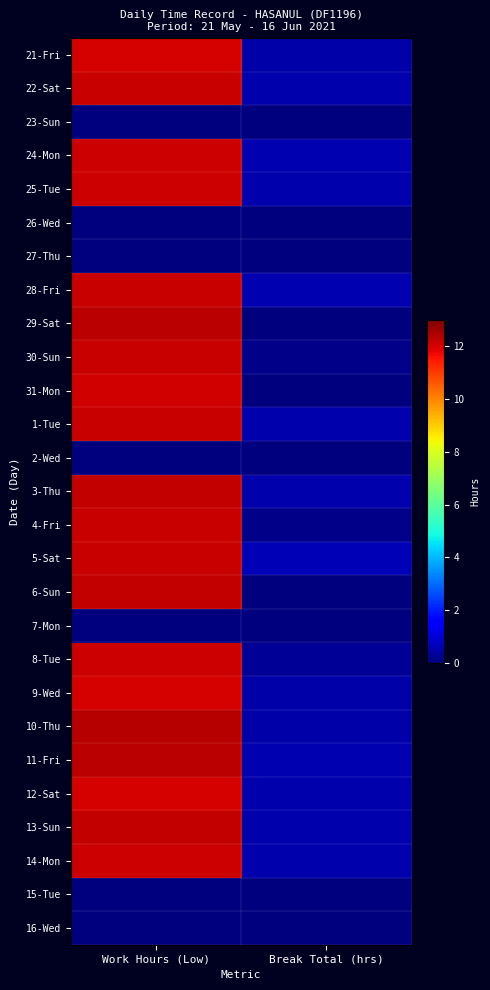

Reading left to right, what are all the values shown in this chart?

21-Fri: Work Hours (Low)=12.0	Break Total (hrs)=0.5
22-Sat: Work Hours (Low)=12.2	Break Total (hrs)=0.5
23-Sun: Work Hours (Low)=0.0	Break Total (hrs)=0.0
24-Mon: Work Hours (Low)=12.1	Break Total (hrs)=0.6
25-Tue: Work Hours (Low)=12.1	Break Total (hrs)=0.5
26-Wed: Work Hours (Low)=0.0	Break Total (hrs)=0.0
27-Thu: Work Hours (Low)=0.0	Break Total (hrs)=0.0
28-Fri: Work Hours (Low)=12.2	Break Total (hrs)=0.6
29-Sat: Work Hours (Low)=12.3	Break Total (hrs)=0.0
30-Sun: Work Hours (Low)=12.2	Break Total (hrs)=0.1
31-Mon: Work Hours (Low)=12.1	Break Total (hrs)=0.0
1-Tue: Work Hours (Low)=12.2	Break Total (hrs)=0.5
2-Wed: Work Hours (Low)=0.0	Break Total (hrs)=0.0
3-Thu: Work Hours (Low)=12.2	Break Total (hrs)=0.6
4-Fri: Work Hours (Low)=12.2	Break Total (hrs)=0.1
5-Sat: Work Hours (Low)=12.2	Break Total (hrs)=0.6
6-Sun: Work Hours (Low)=12.2	Break Total (hrs)=0.0
7-Mon: Work Hours (Low)=0.0	Break Total (hrs)=0.0
8-Tue: Work Hours (Low)=12.1	Break Total (hrs)=0.3
9-Wed: Work Hours (Low)=12.0	Break Total (hrs)=0.5
10-Thu: Work Hours (Low)=12.3	Break Total (hrs)=0.5
11-Fri: Work Hours (Low)=12.3	Break Total (hrs)=0.6
12-Sat: Work Hours (Low)=12.0	Break Total (hrs)=0.5
13-Sun: Work Hours (Low)=12.2	Break Total (hrs)=0.5
14-Mon: Work Hours (Low)=12.1	Break Total (hrs)=0.6
15-Tue: Work Hours (Low)=0.0	Break Total (hrs)=0.0
16-Wed: Work Hours (Low)=0.0	Break Total (hrs)=0.0